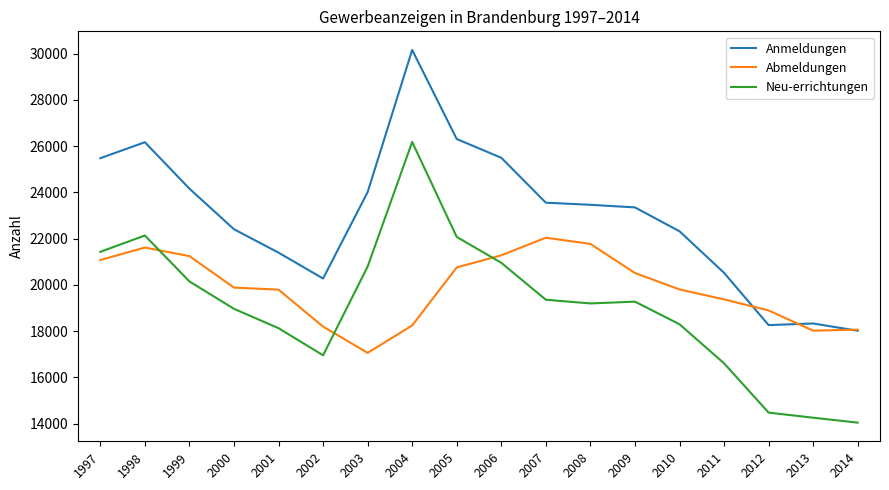

True or false: Neu-errichtungen and Abmeldungen cross at least once.

True